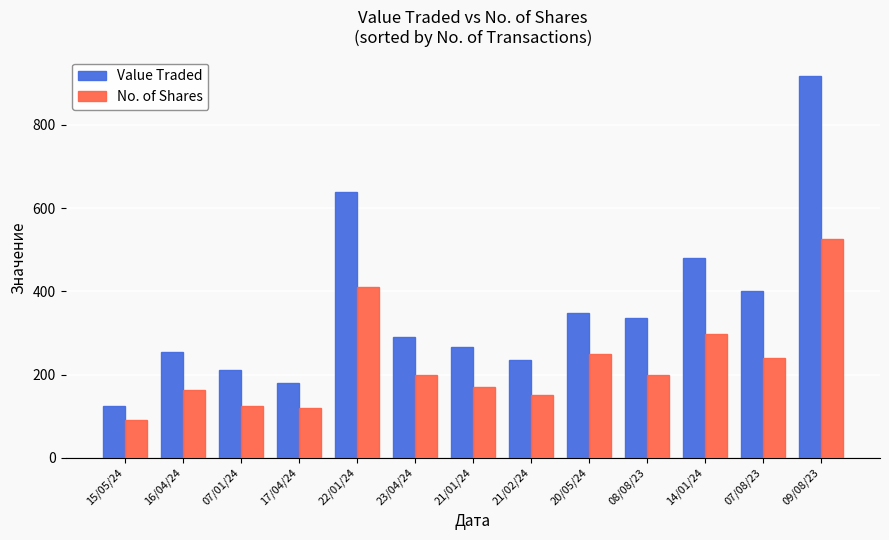

The value of No. of Shares at 08/08/23 is 323. True or false?

False